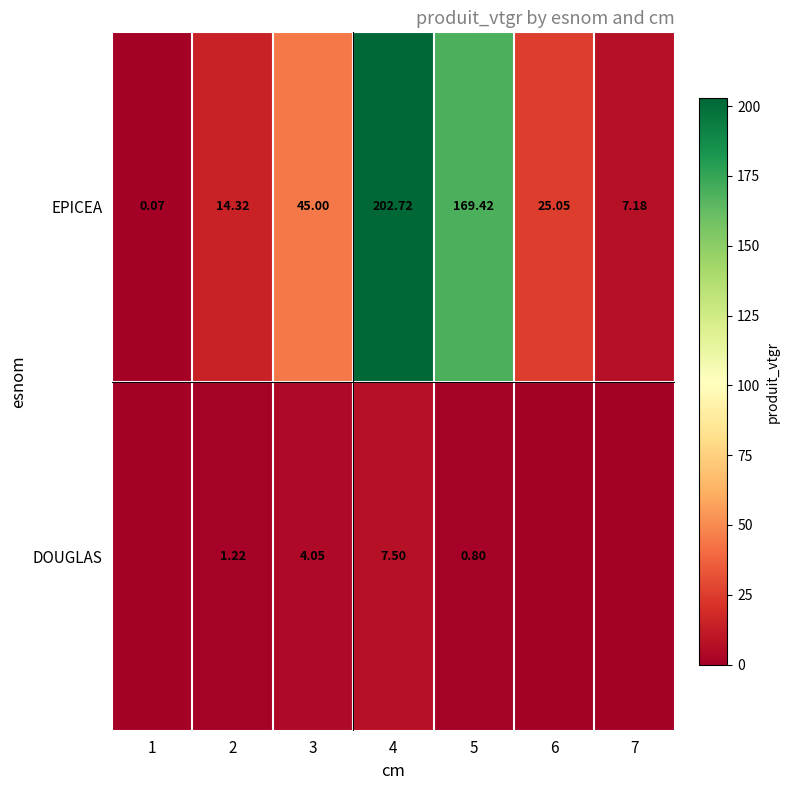

Rank the series at 5 from lowest to highest value.

DOUGLAS, EPICEA